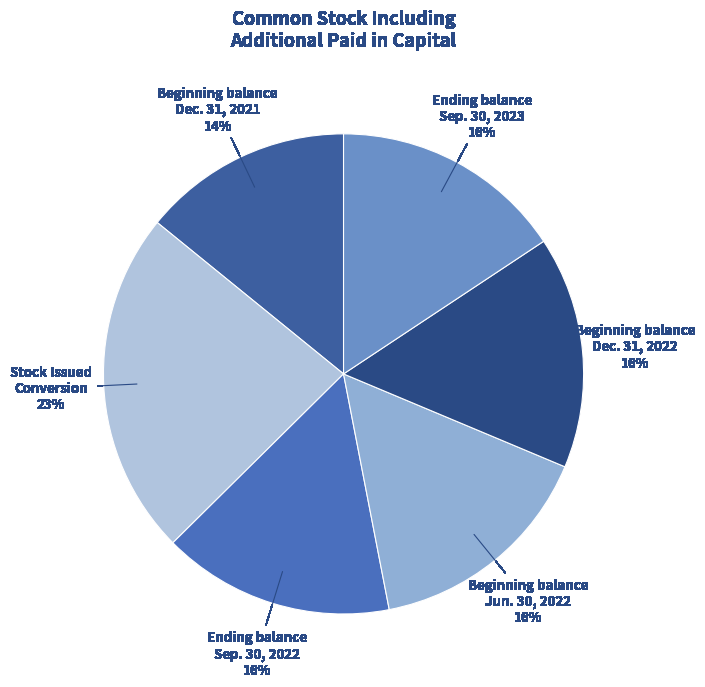

Is it true that Ending balance Sep. 30, 2022 is 27% of the pie?

False